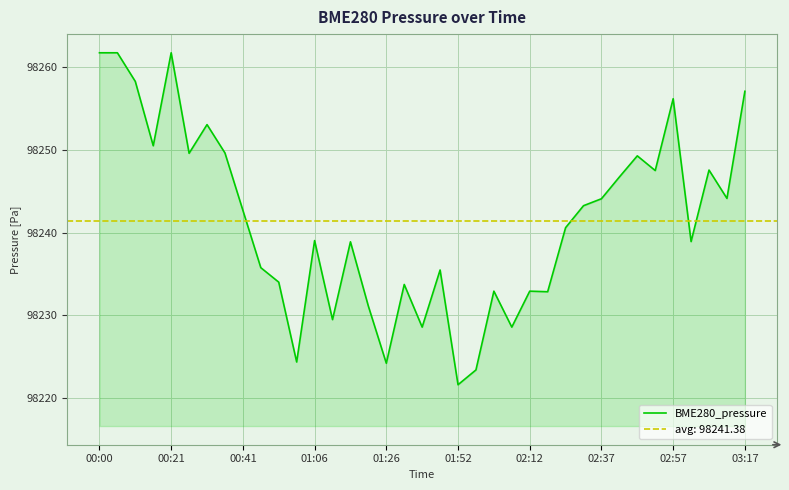

What is the greatest value displayed?

98261.8